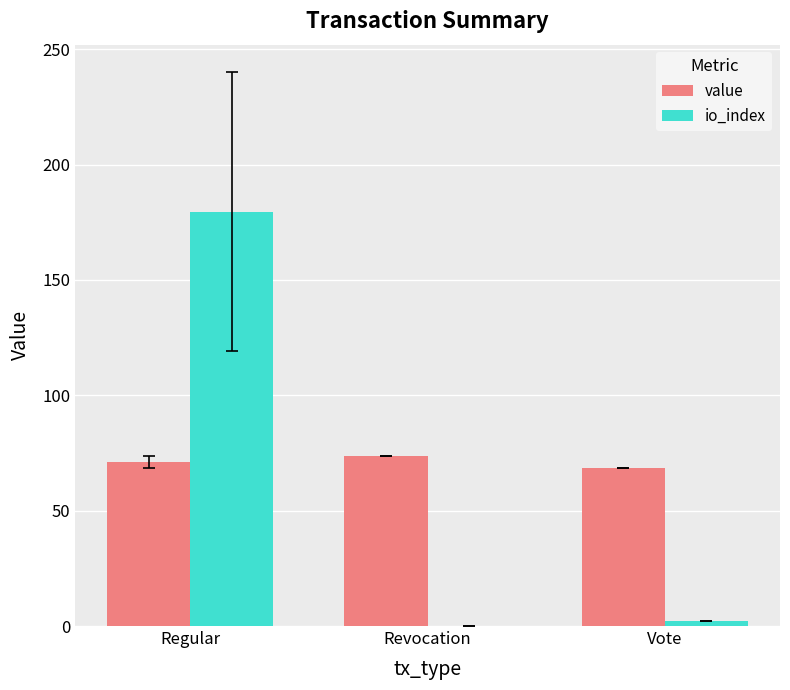

Which label corresponds to the largest value in the chart?

Regular